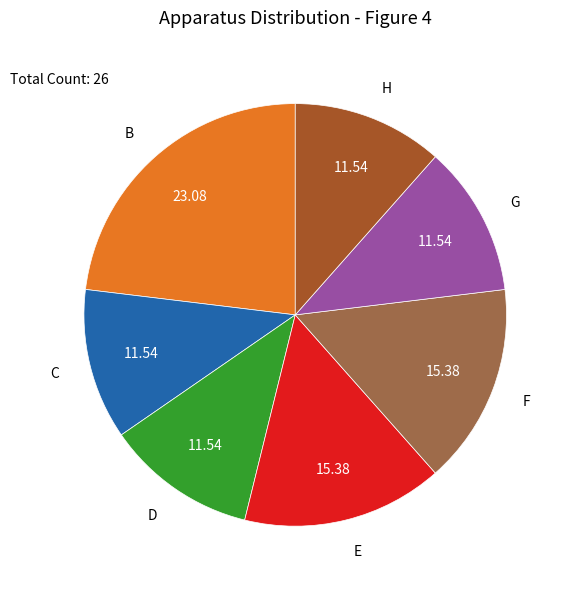

Is there any slice that represents more than half of the pie?

No